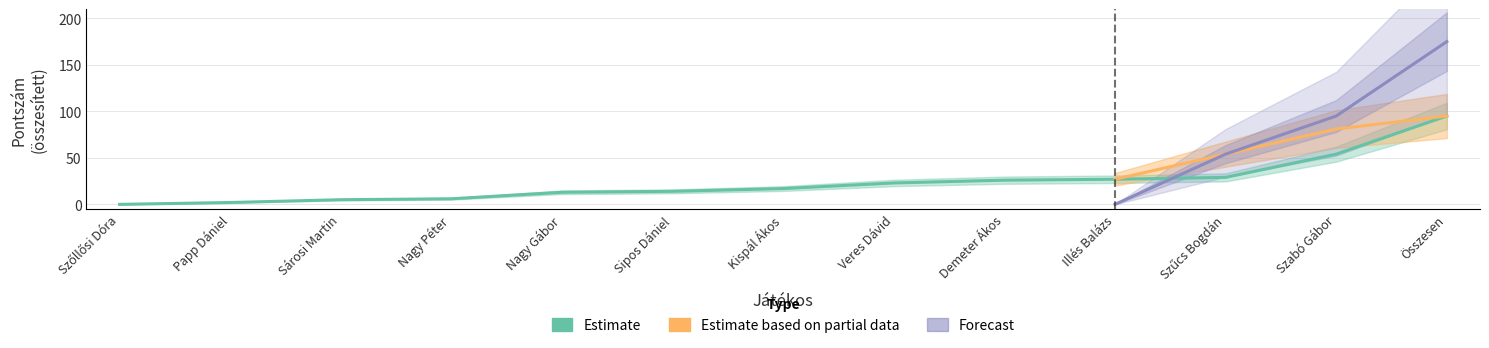

Reading left to right, extract all data points from this chart.

Estimate: Szőllősi Dóra=0	Papp Dániel=2	Sárosi Martin=5	Nagy Péter=6	Nagy Gábor=13	Sipos Dániel=14	Kispál Ákos=17	Veres Dávid=23	Demeter Ákos=26	Illés Balázs=27	Szűcs Bogdán=29	Szabó Gábor=54	Összesen=95
Estimate based on partial data: Szőllősi Dóra=0	Papp Dániel=0	Sárosi Martin=0	Nagy Péter=0	Nagy Gábor=0	Sipos Dániel=0	Kispál Ákos=0	Veres Dávid=0	Demeter Ákos=0	Illés Balázs=27	Szűcs Bogdán=54	Szabó Gábor=81	Összesen=95
Forecast: Szőllősi Dóra=0	Papp Dániel=0	Sárosi Martin=0	Nagy Péter=0	Nagy Gábor=0	Sipos Dániel=0	Kispál Ákos=0	Veres Dávid=0	Demeter Ákos=0	Illés Balázs=0	Szűcs Bogdán=54	Szabó Gábor=95	Összesen=175